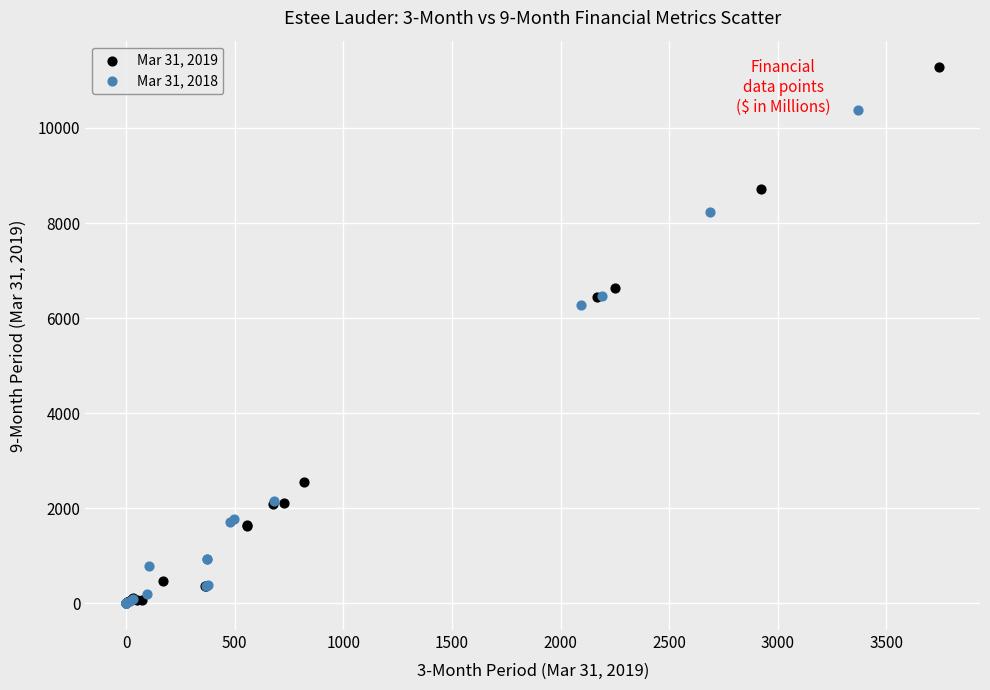

Which series has the widest spread of Y values?

Mar 31, 2019